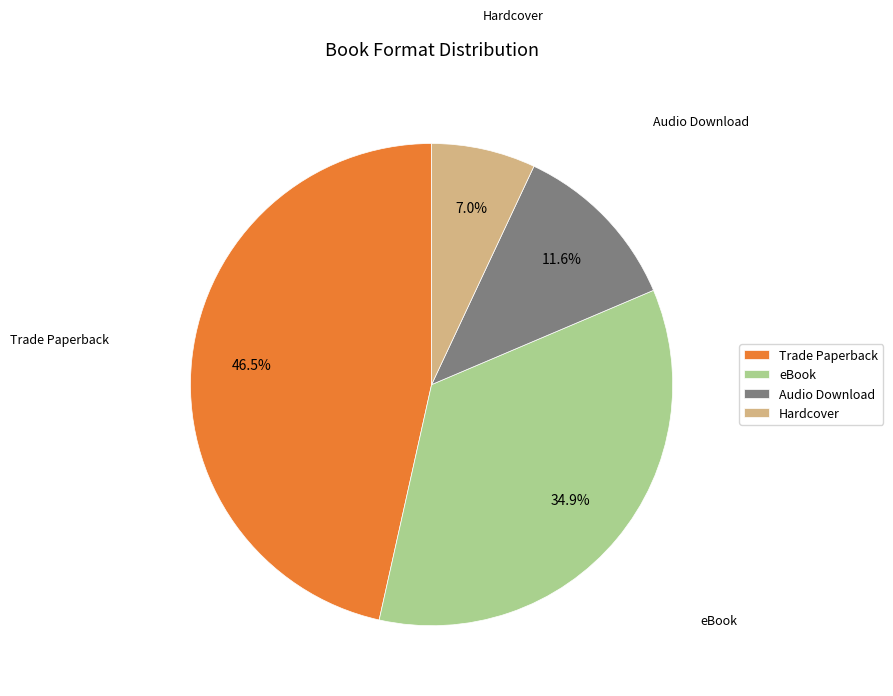

Is it true that eBook is 35% of the pie?

True